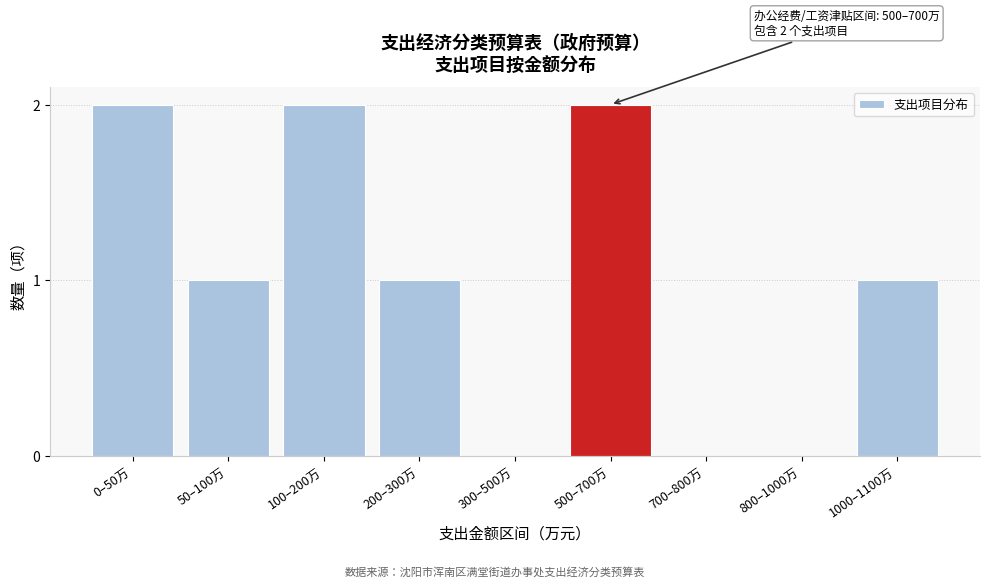

Reading left to right, what are all the values shown in this chart?

0–50万=2	50–100万=1	100–200万=2	200–300万=1	300–500万=0	500–700万=2	700–800万=0	800–1000万=0	1000–1100万=1